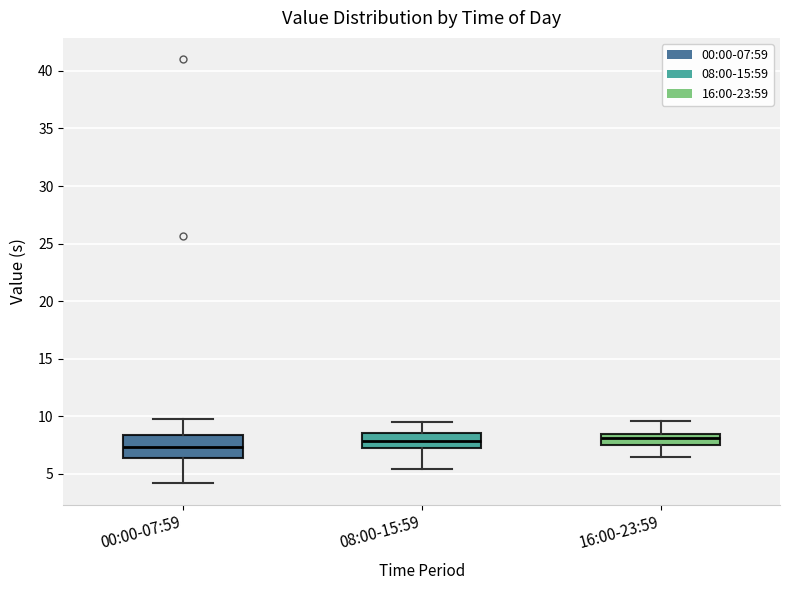

Where does the median line of the box for 08:00-15:59 sit on the y-axis? The values are not printed on the chart, so give them approximately, as read against the axis.

8.0